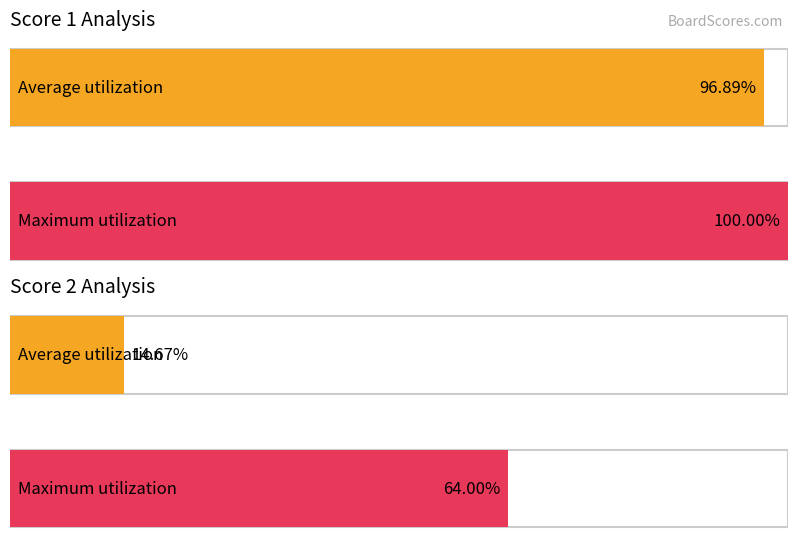

Rank the series at 16 from lowest to highest value.

Score 2, Score 1